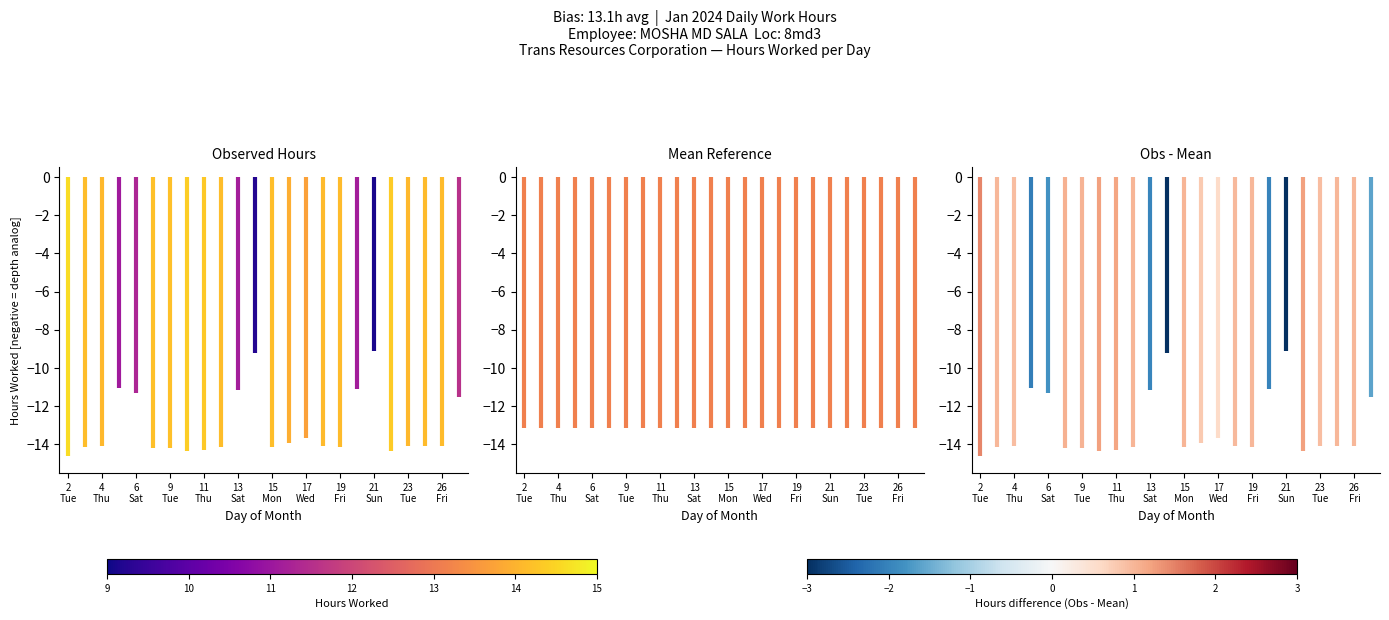

Which has a higher value, 2 Tue or 2 Tue?

2 Tue